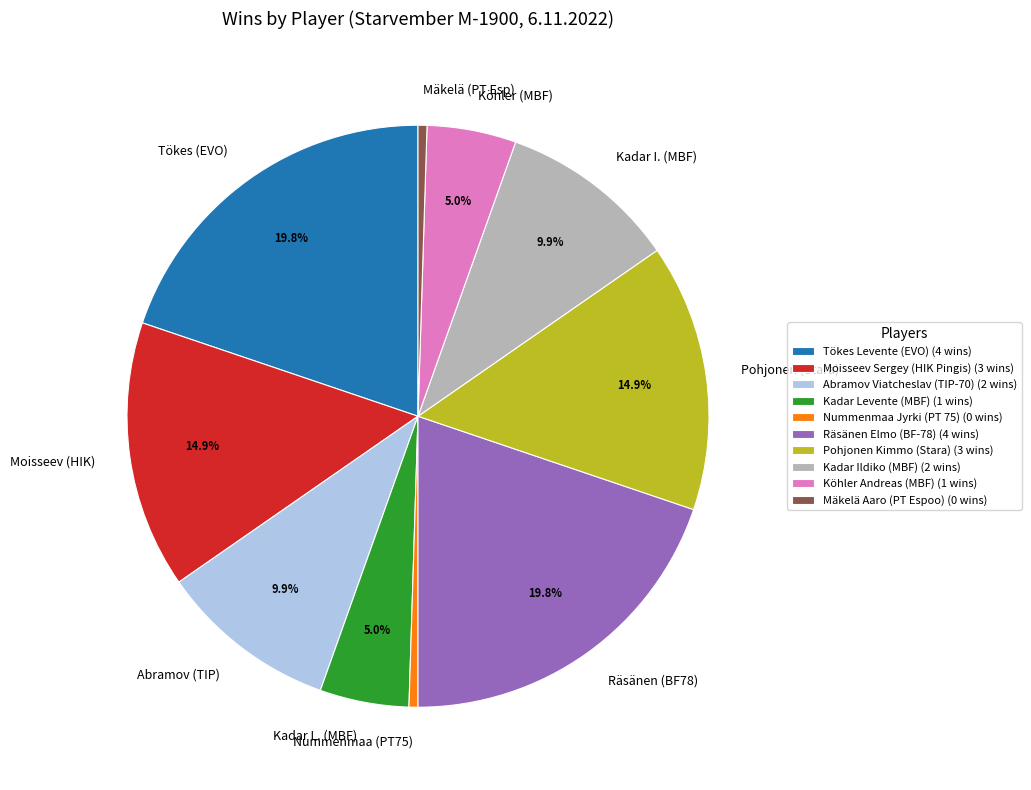

Is the sum of Tökes (EVO) and Köhler (MBF) greater than half?

No